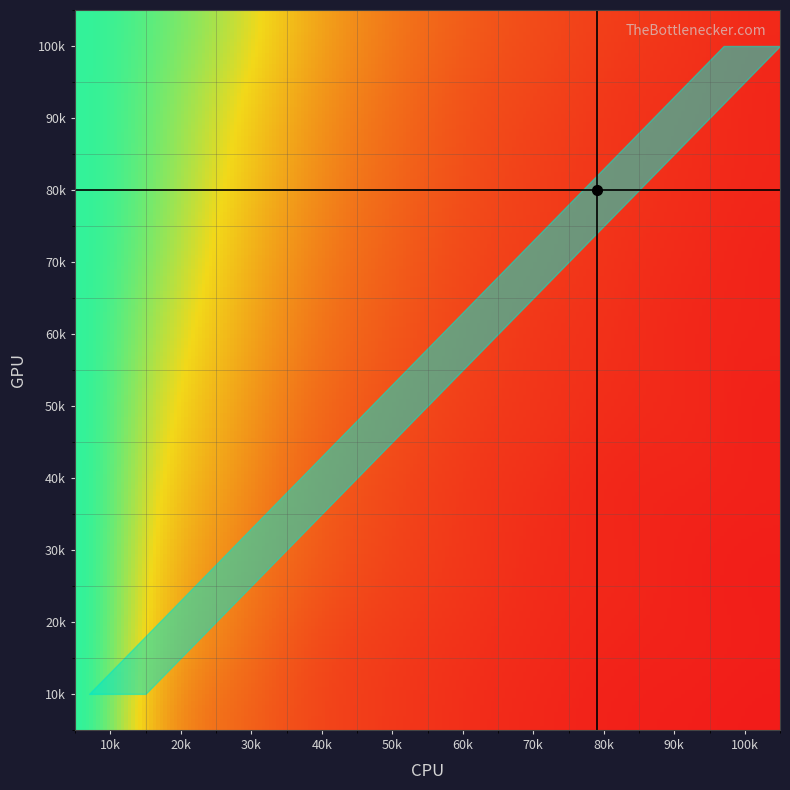

What is the average value of the 50k series?

32